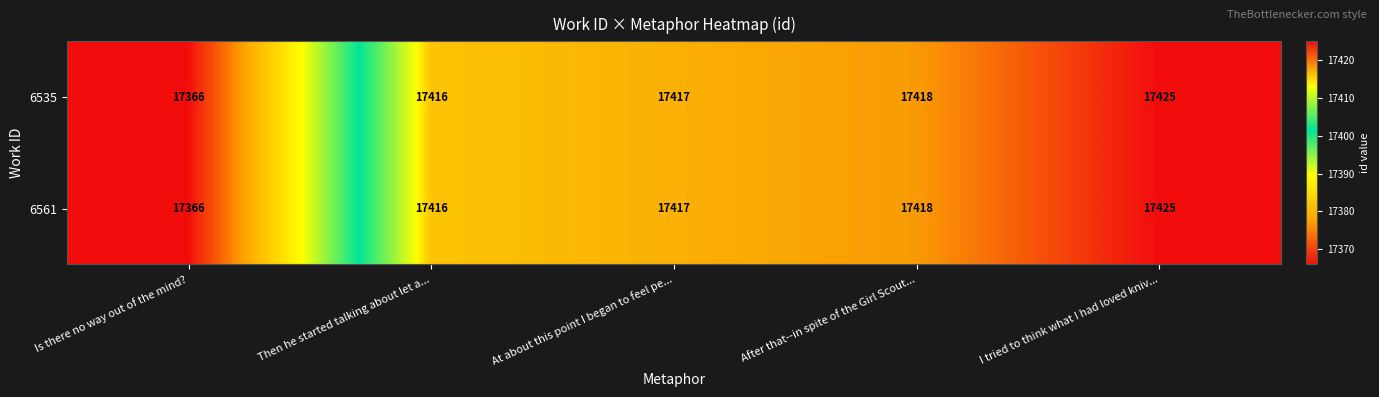

At how many categories does at least one series exceed 17369?

4